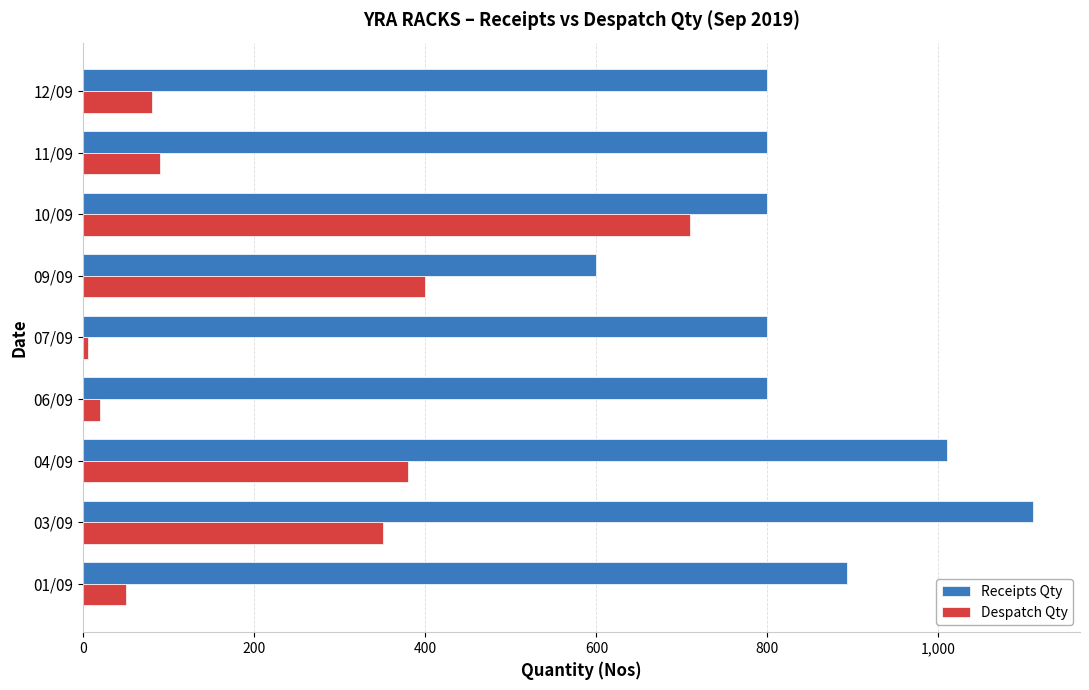

The value of Receipts Qty at 09/09 is 600. True or false?

True